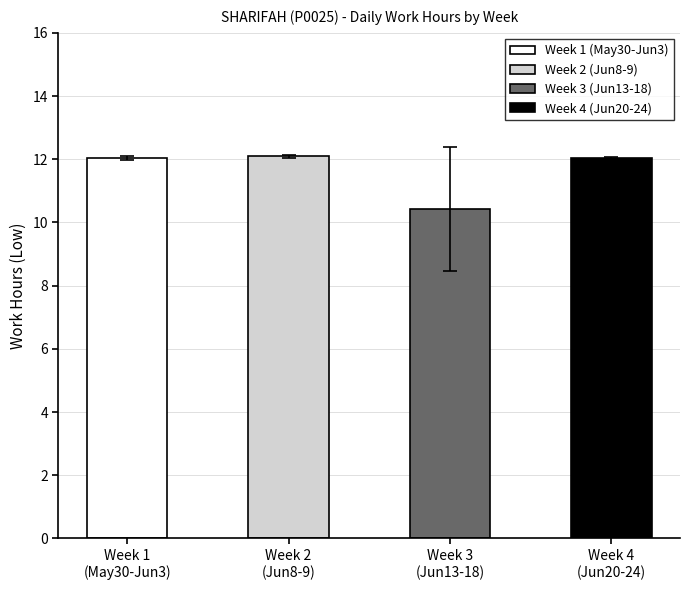

What is the label of the 2nd bar from the left?

Week 2
(Jun8-9)